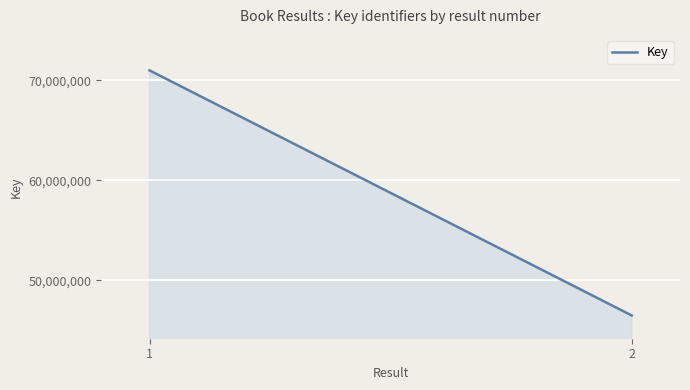

What is the maximum value shown in the chart?

70995069.0